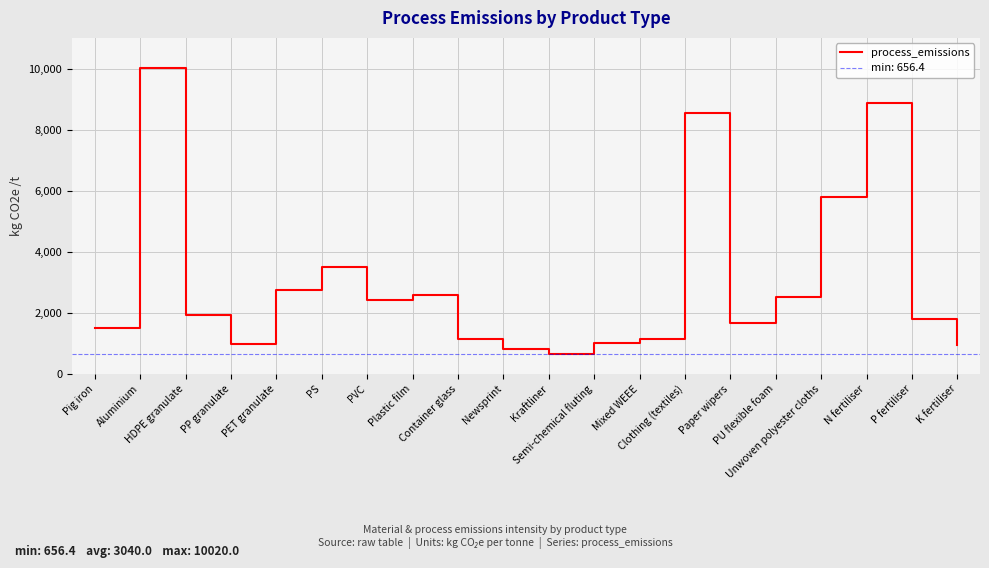

List the labels in order of value, largest first.

Aluminium, N fertiliser, Clothing (textiles), Unwoven polyester cloths, PS, PET granulate, Plastic film, PU flexible foam, PVC, HDPE granulate, P fertiliser, Paper wipers, Pig iron, Container glass, Mixed WEEE, Semi-chemical fluting, PP granulate, K fertiliser, Newsprint, Kraftliner